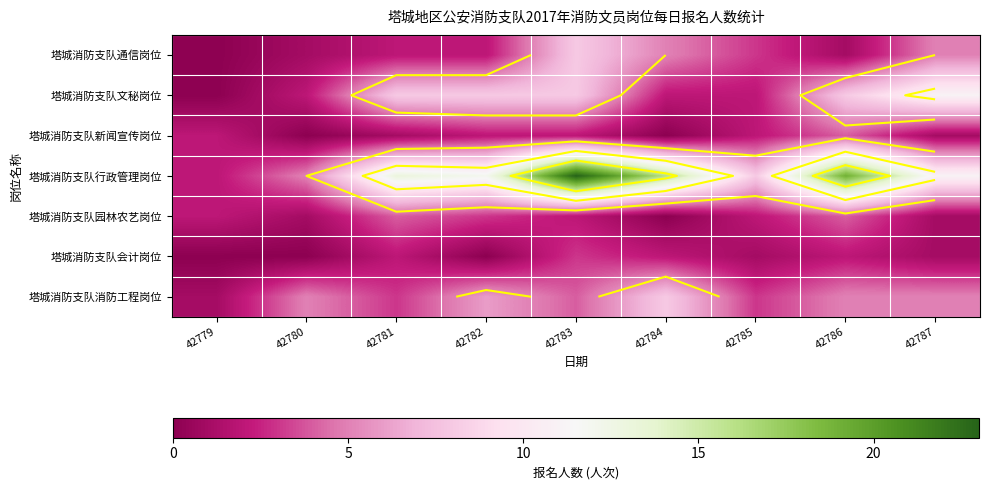

Rank the series by their maximum value, from lowest to highest.

塔城消防支队会计岗位, 塔城消防支队新闻宣传岗位, 塔城消防支队园林农艺岗位, 塔城消防支队通信岗位, 塔城消防支队消防工程岗位, 塔城消防支队文秘岗位, 塔城消防支队行政管理岗位